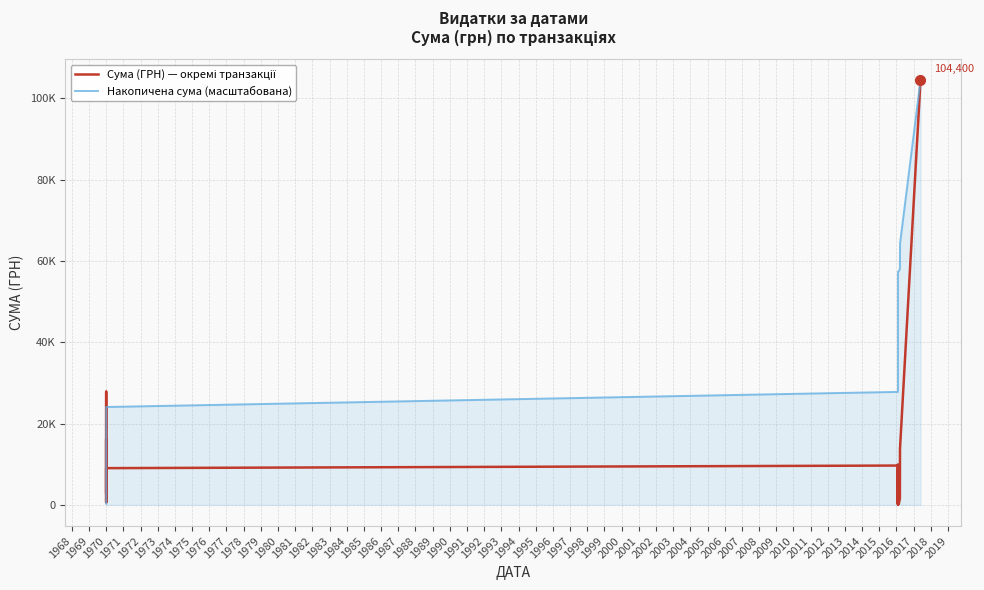

List the series in order of their overall mean, highest first.

Накопичена сума (масштабована), Сума (ГРН) — окремі транзакції